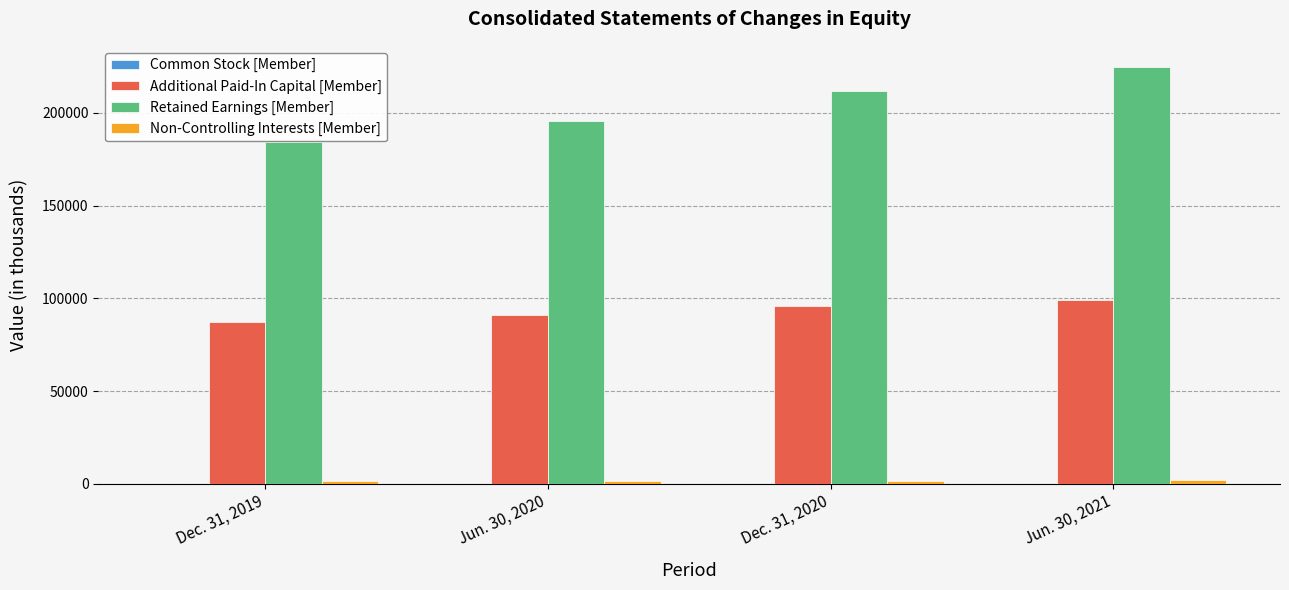

Which category has the highest value in the Retained Earnings [Member] series?

Jun. 30, 2021